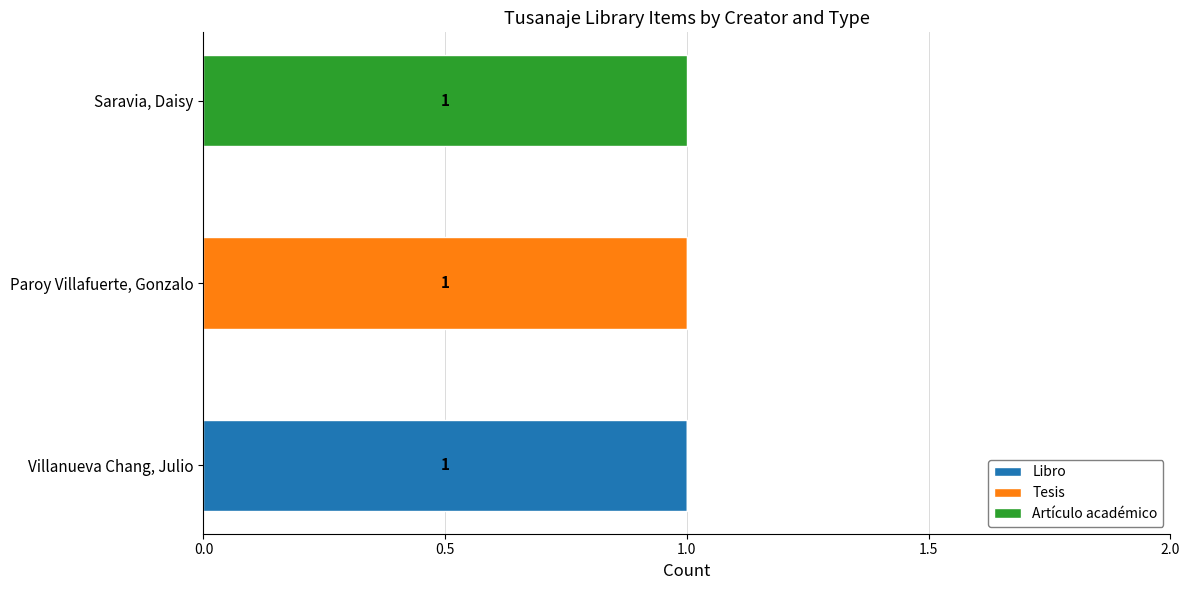

How many data points does each series have?

3